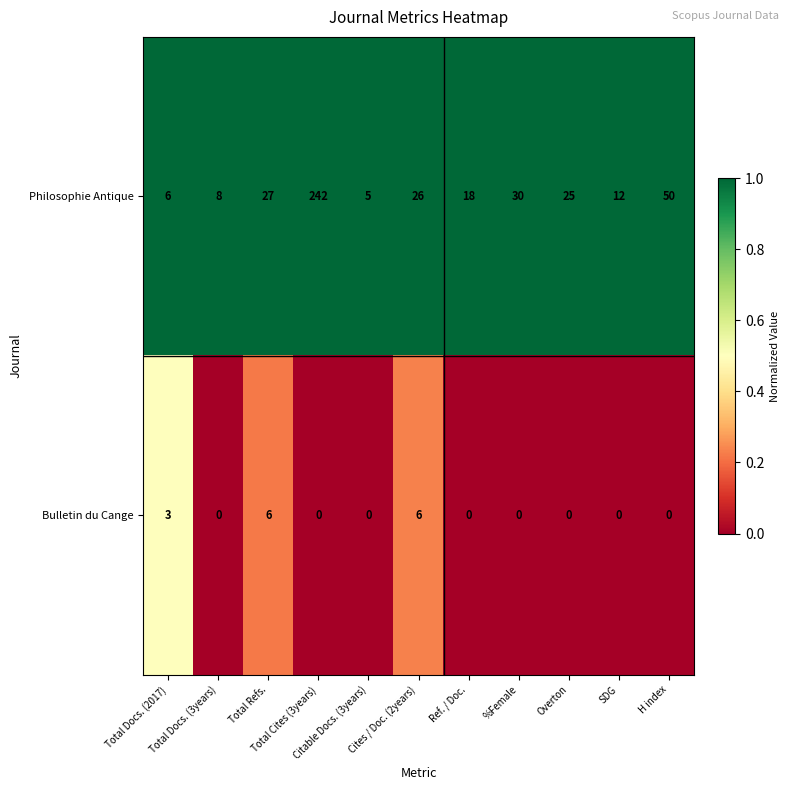

At how many categories does at least one series exceed 20?

6